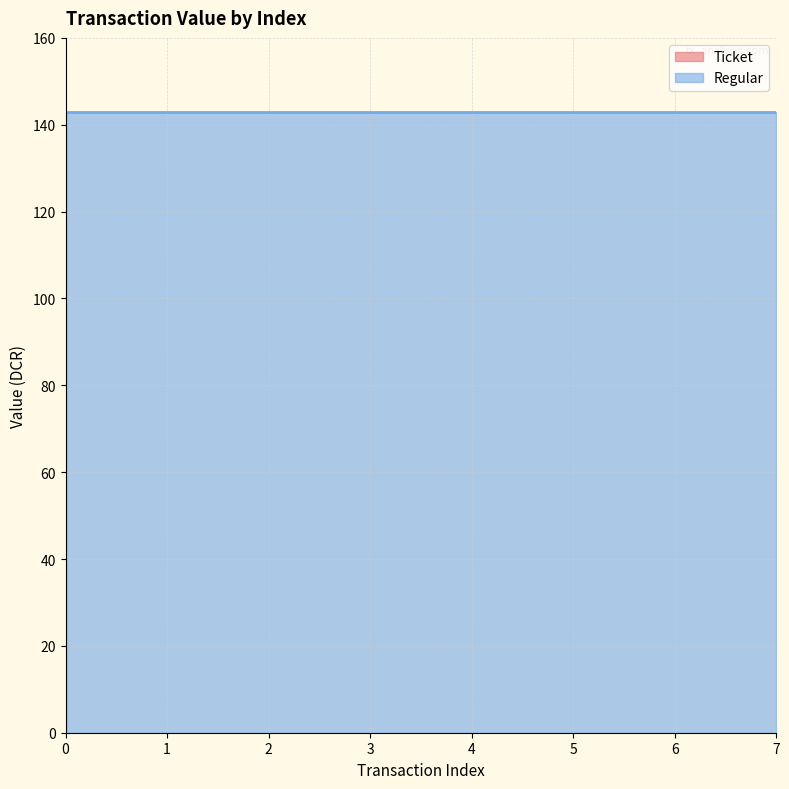

True or false: Ticket (direction=-1) and Regular (direction=+1) cross at least once.

False